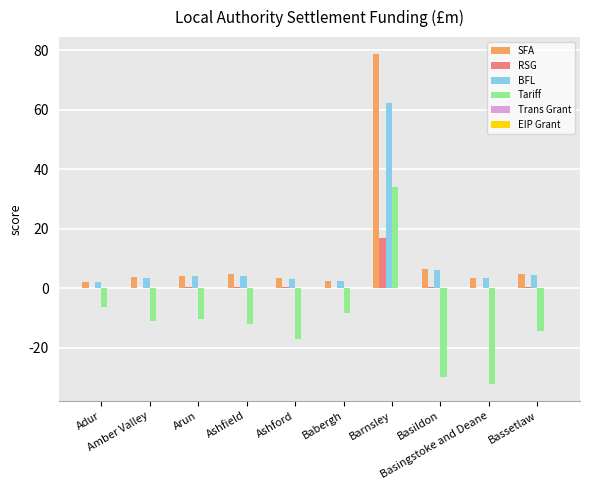

How many series are shown in this chart?

6